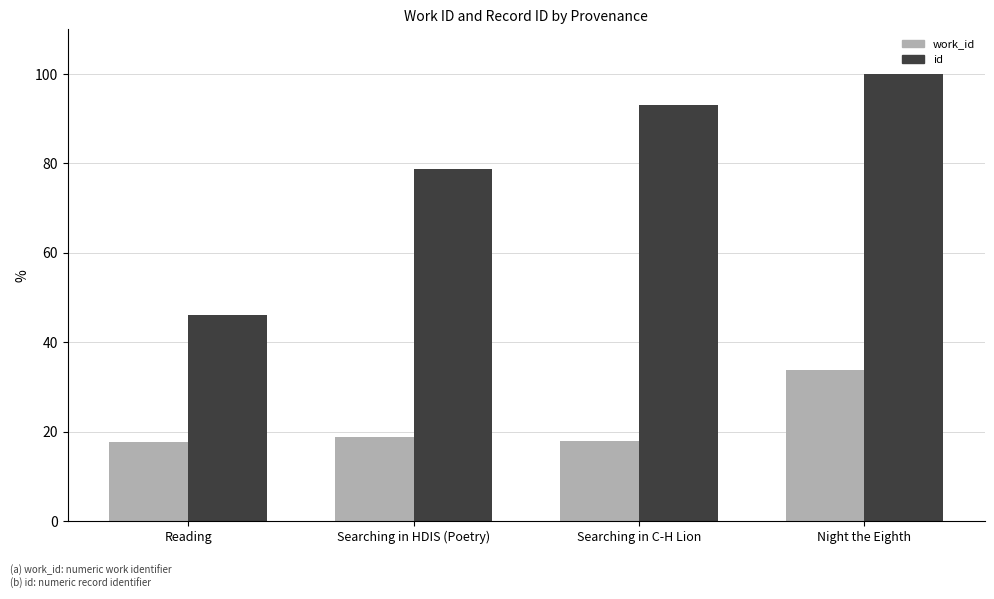

Which category has the highest value in the work_id series?

Night the Eighth